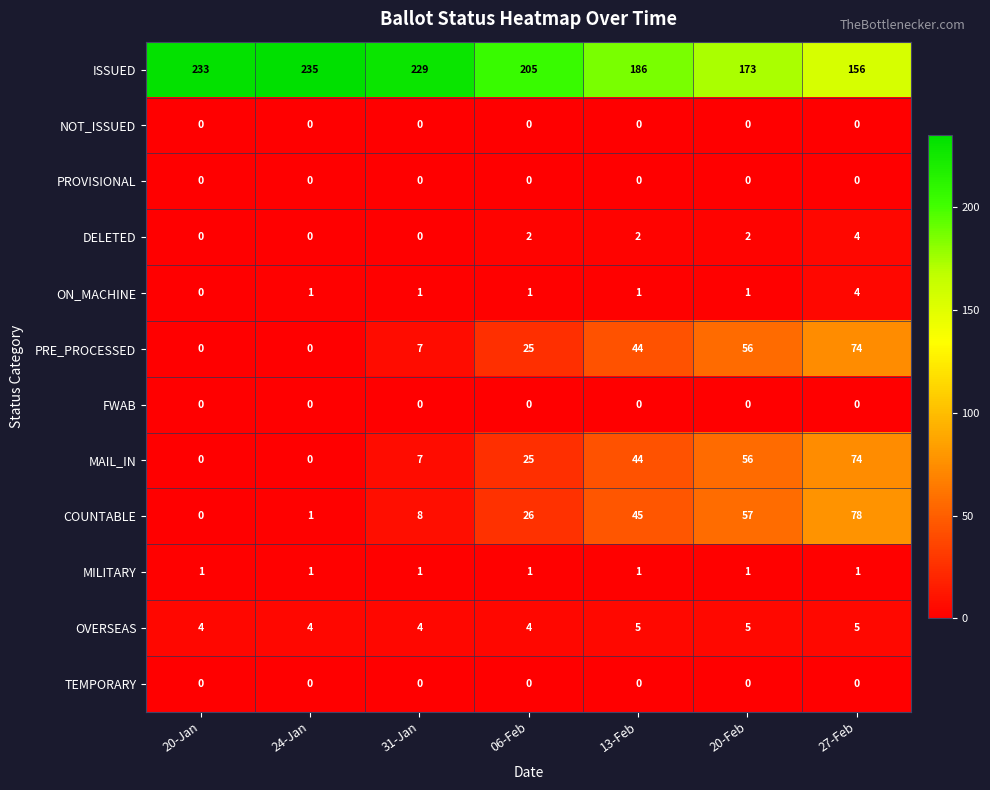

What is the total value across all series at 31-Jan?

257